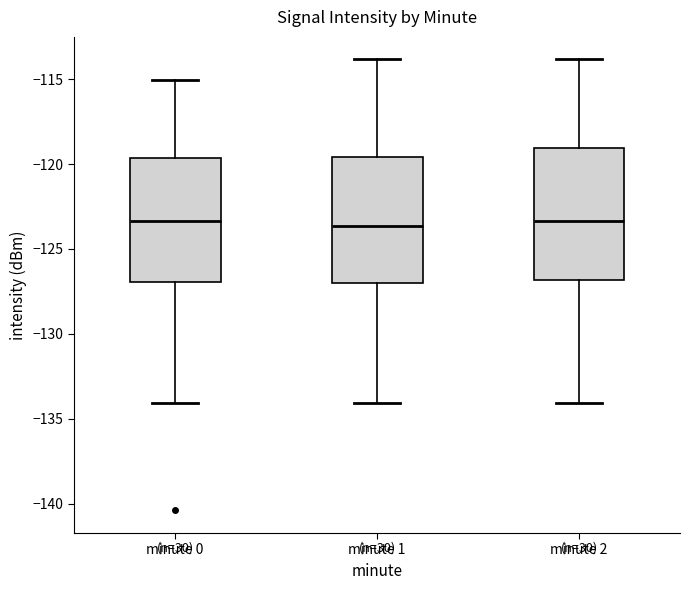

Reading left to right, transcribe this box plot: for each box, give where its median line is, the range the box spans, and where its two whiskers end, as read against the y-axis. The values are not printed on the chart, so give them approximately, as read against the axis.

minute 0: median -123.5, box -127.0 to -119.5, whiskers -134.0 to -115.0
minute 1: median -123.5, box -127.0 to -119.5, whiskers -134.0 to -114.0
minute 2: median -123.5, box -127.0 to -119.0, whiskers -134.0 to -114.0